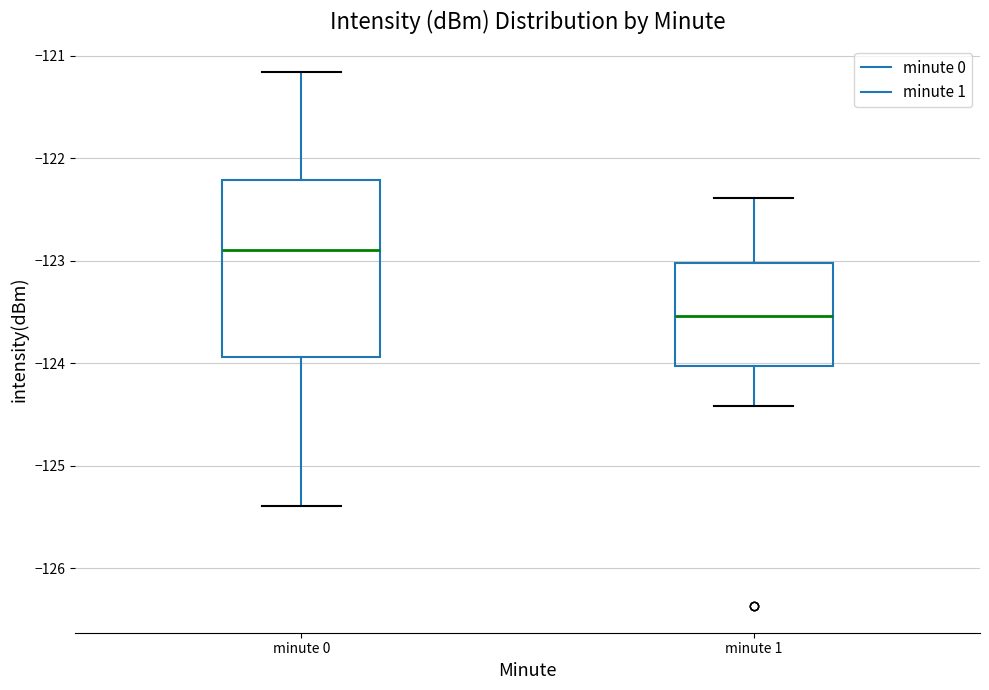

Which box is the tallest, from its lower edge to its upper edge?

minute 0